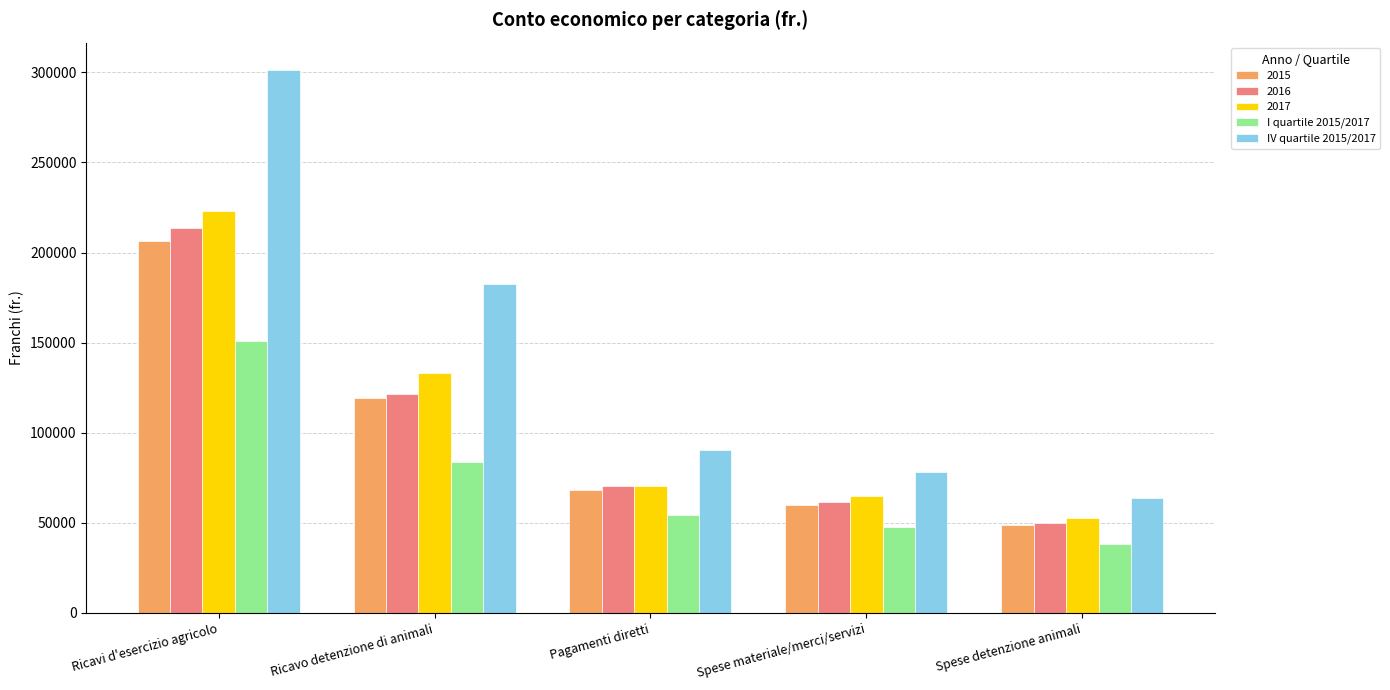

Which category has the highest value in the IV quartile 2015/2017 series?

Ricavi d'esercizio agricolo